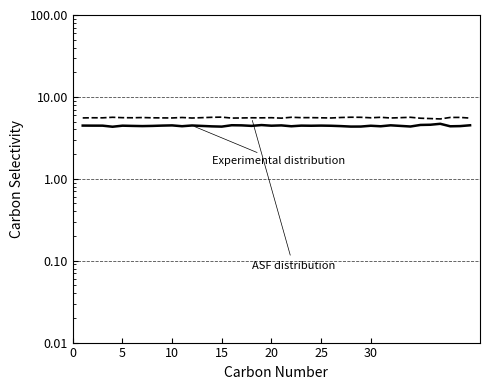

How many lines are shown in the chart?

2